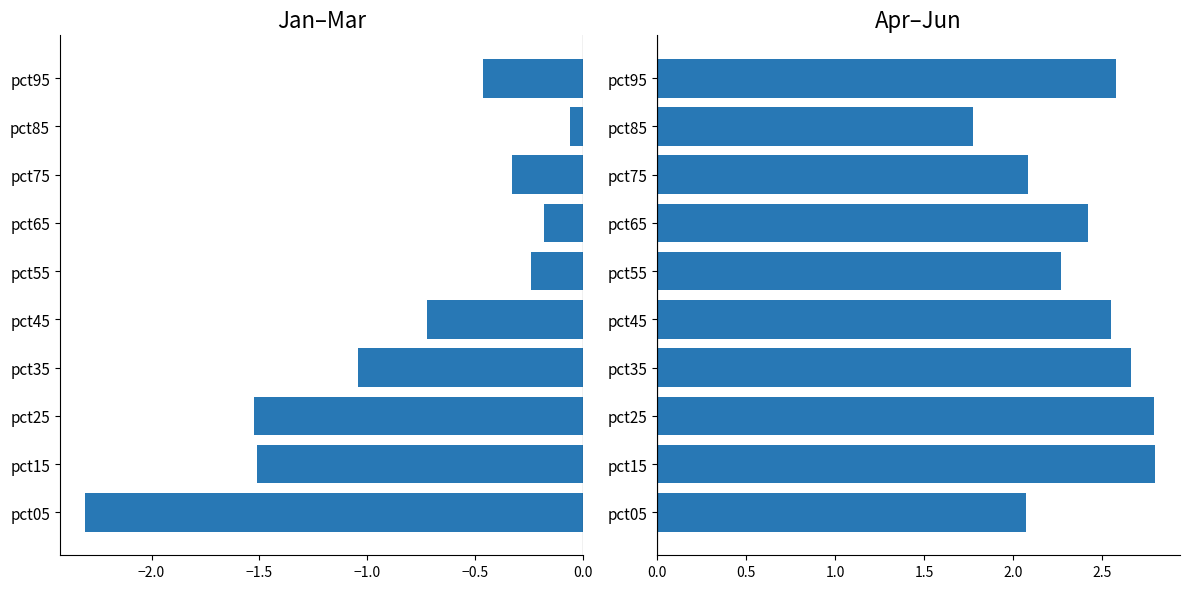

What is the difference between the highest and lowest values at pct25?

4.3